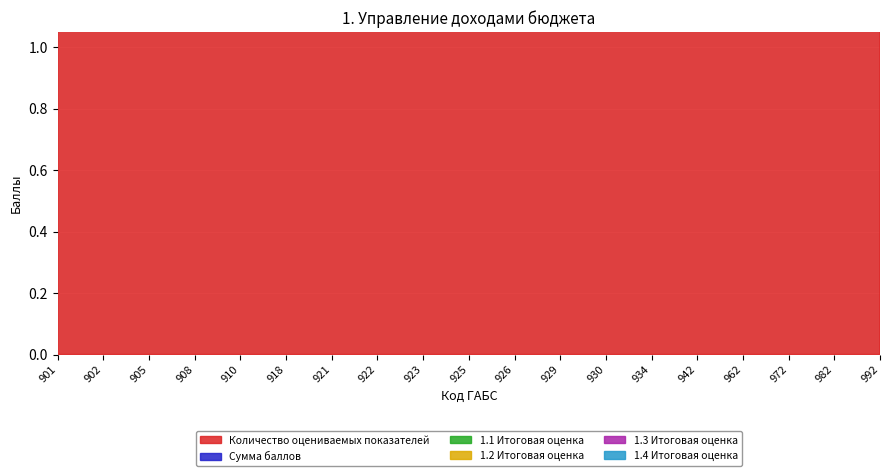

Between 921 and 922, which series saw the biggest shift?

Сумма баллов